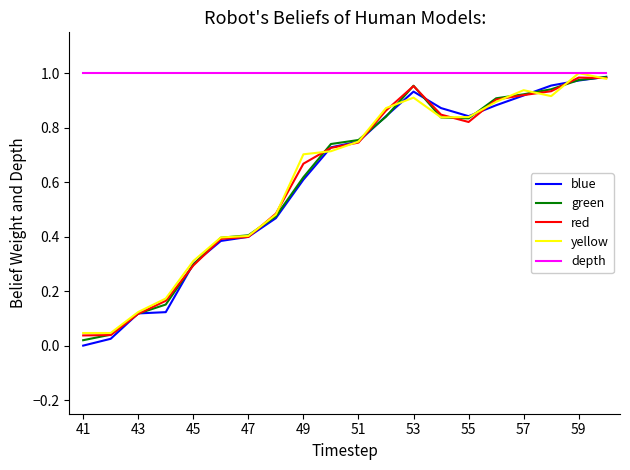

Which series has the largest total across all categories?

depth